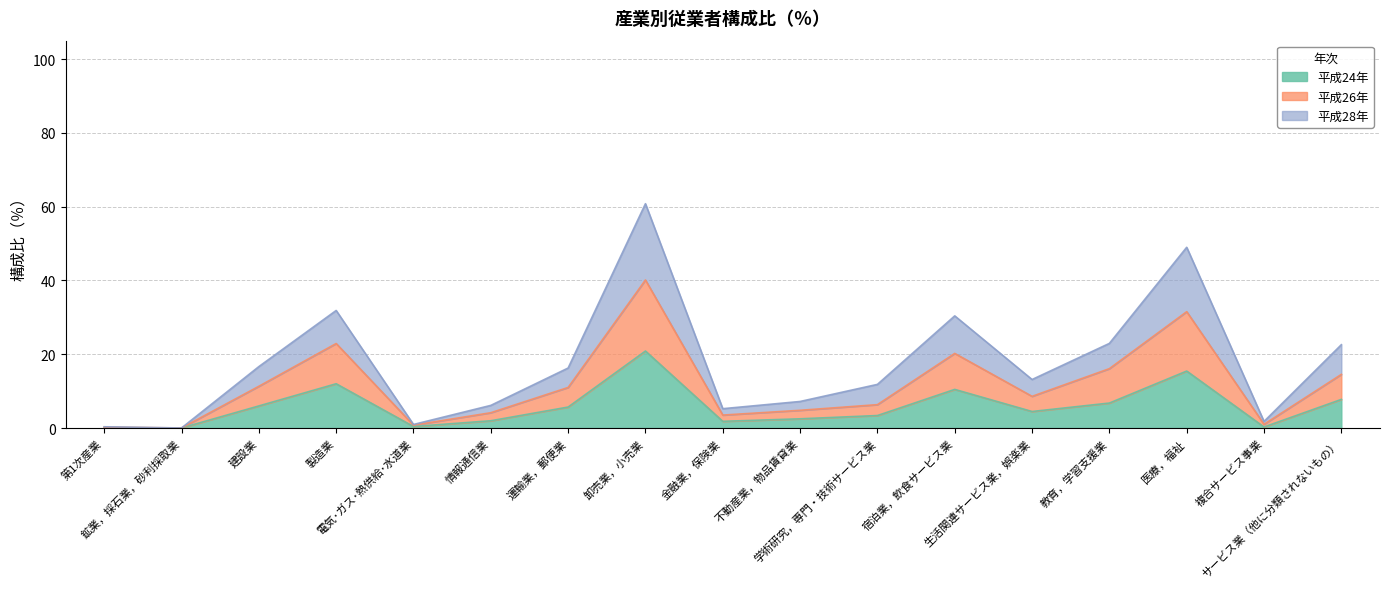

What is the difference between the 平成24年 values at 運輸業，郵便業 and 情報通信業?

3.7